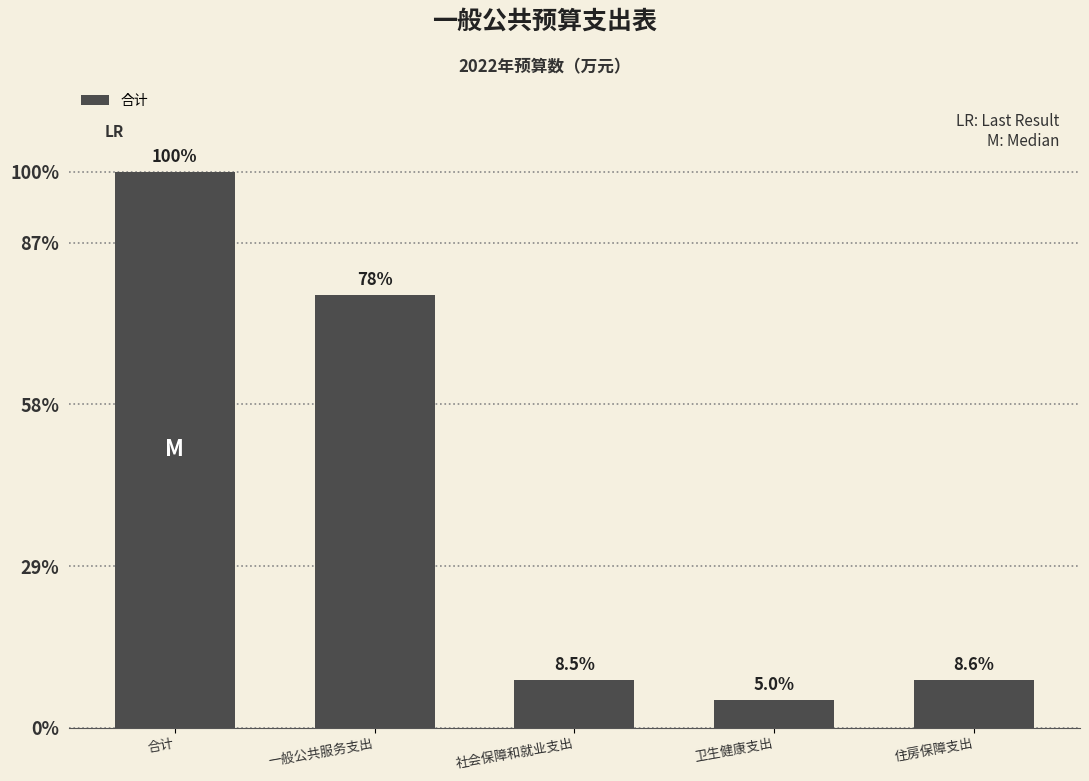

Are the bars horizontal?

No